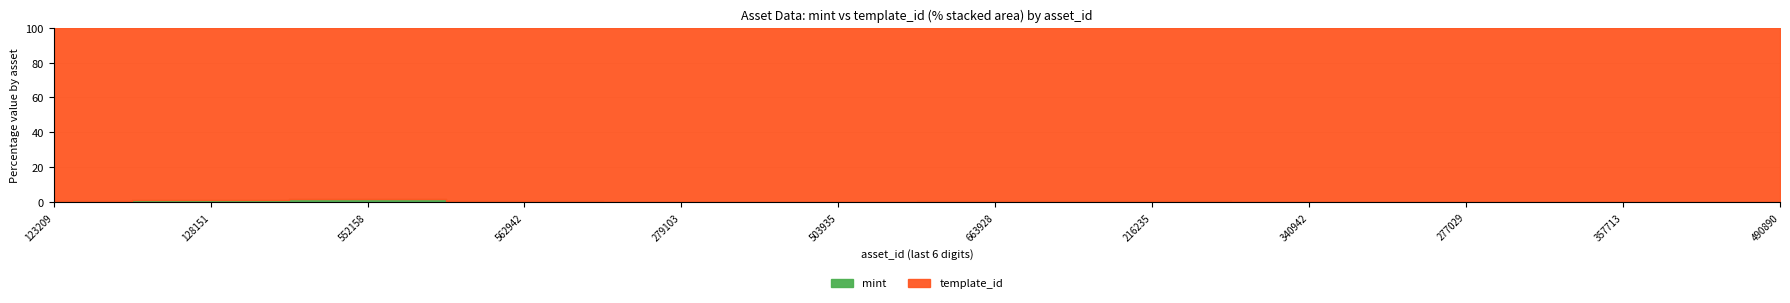

Which label corresponds to the largest value in the chart?

552158